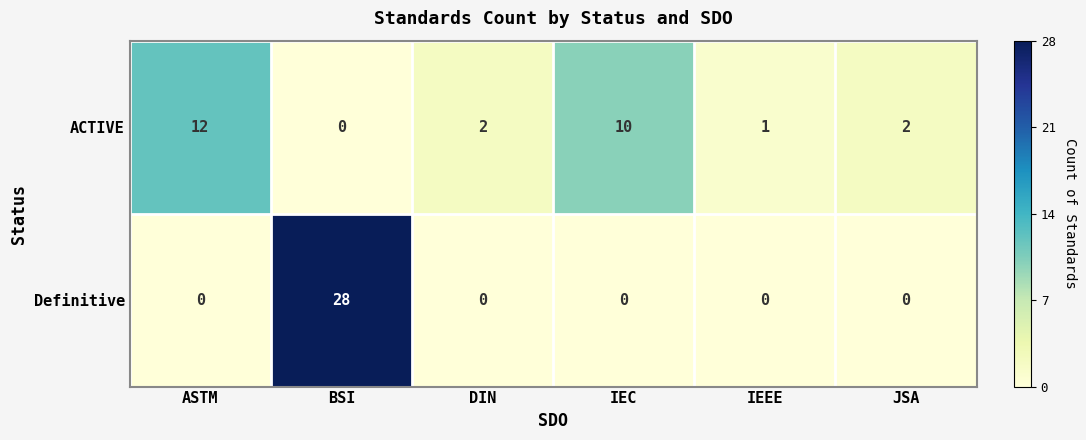

Which series has the largest range (max minus min)?

Definitive